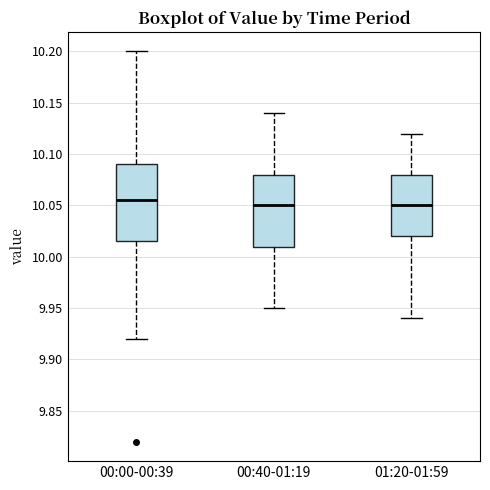

Reading left to right, read every box against the y-axis: the position of its median line, the range the box covers, and the ends of its whiskers. The values are not printed on the chart, so give them approximately, as read against the axis.

00:00-00:39: median 10.055, box 10.015 to 10.090, whiskers 9.920 to 10.200
00:40-01:19: median 10.050, box 10.010 to 10.080, whiskers 9.950 to 10.140
01:20-01:59: median 10.050, box 10.020 to 10.080, whiskers 9.940 to 10.120